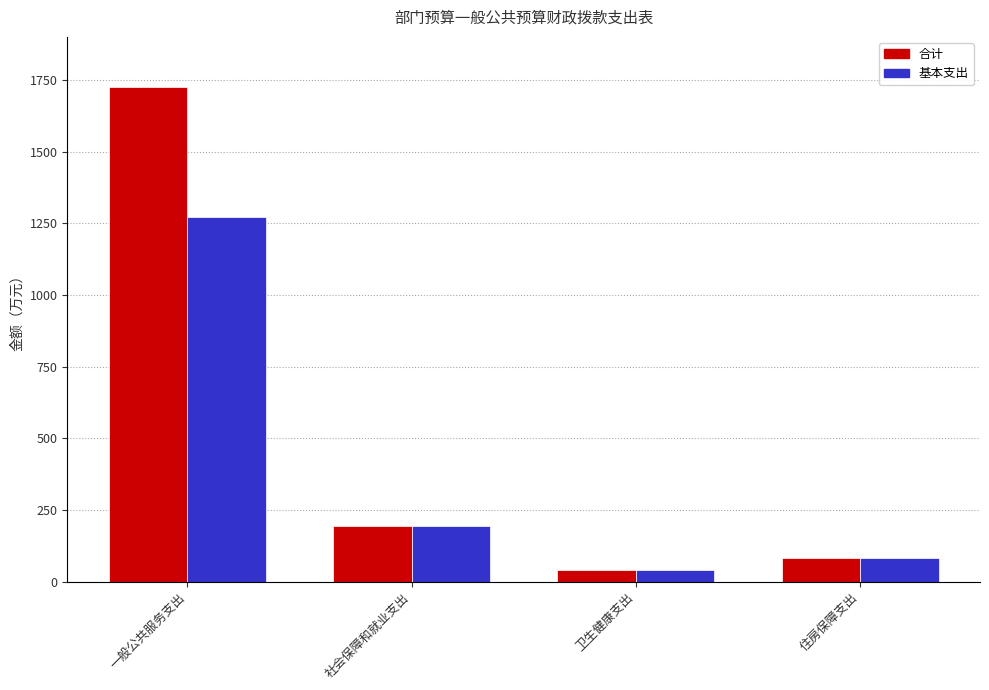

The value of 合计 at 住房保障支出 is 81.5. True or false?

True